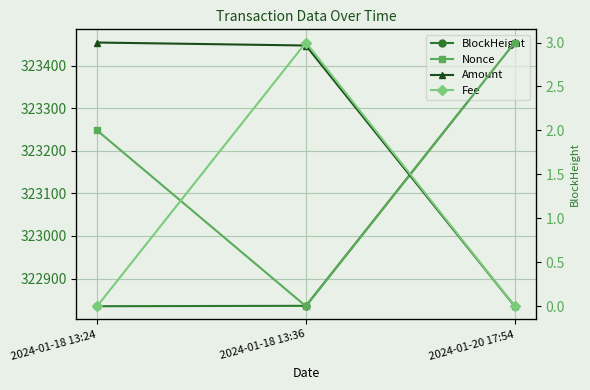

Reading left to right, extract all data points from this chart.

BlockHeight: 2024-01-18 13:24=322835.0	2024-01-18 13:36=322836.0	2024-01-20 17:54=323454.0
Nonce: 2024-01-18 13:24=2.0	2024-01-18 13:36=0.0	2024-01-20 17:54=3.0
Amount: 2024-01-18 13:24=100.0	2024-01-18 13:36=98.9	2024-01-20 17:54=3.1
Fee: 2024-01-18 13:24=0.0	2024-01-18 13:36=0.1	2024-01-20 17:54=0.0